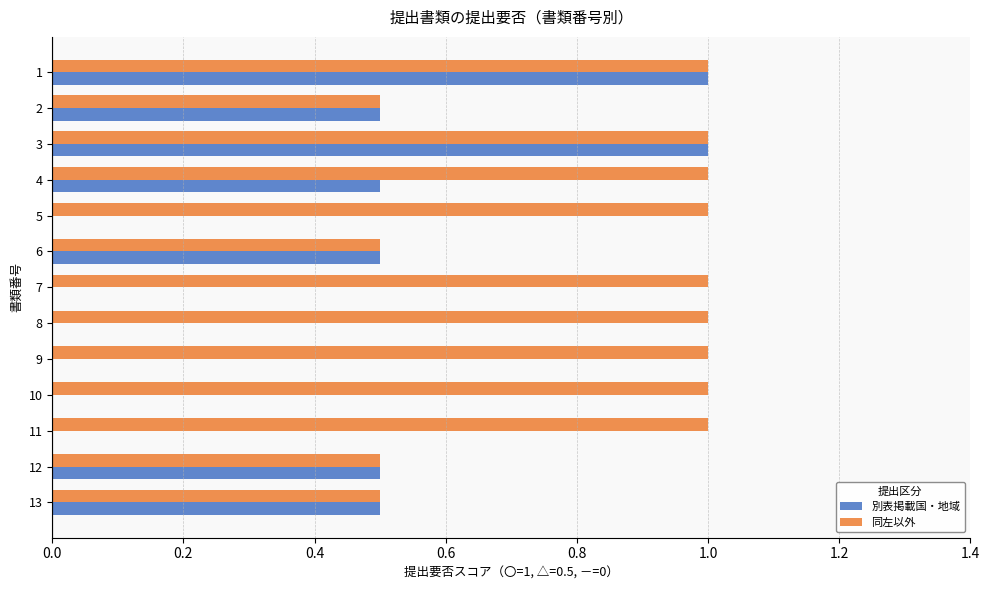

The value of 別表掲載国・地域 at 7 is 0.0. True or false?

True